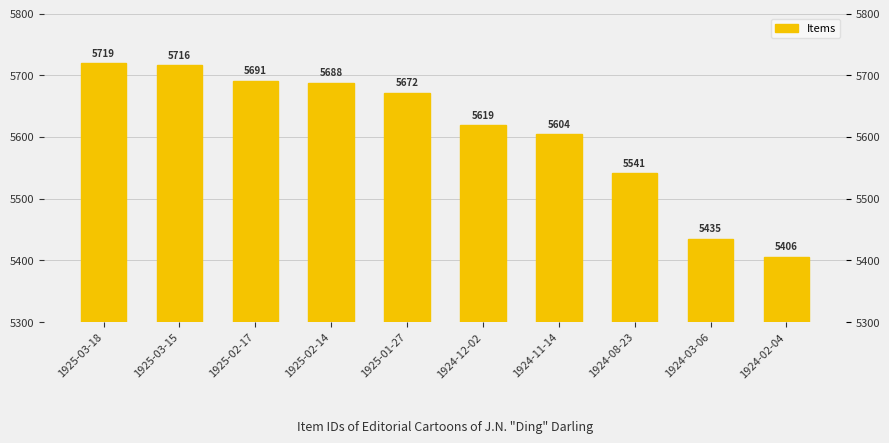

Reading left to right, transcribe all the data shown in this chart.

1925-03-18=5719	1925-03-15=5716	1925-02-17=5691	1925-02-14=5688	1925-01-27=5672	1924-12-02=5619	1924-11-14=5604	1924-08-23=5541	1924-03-06=5435	1924-02-04=5406